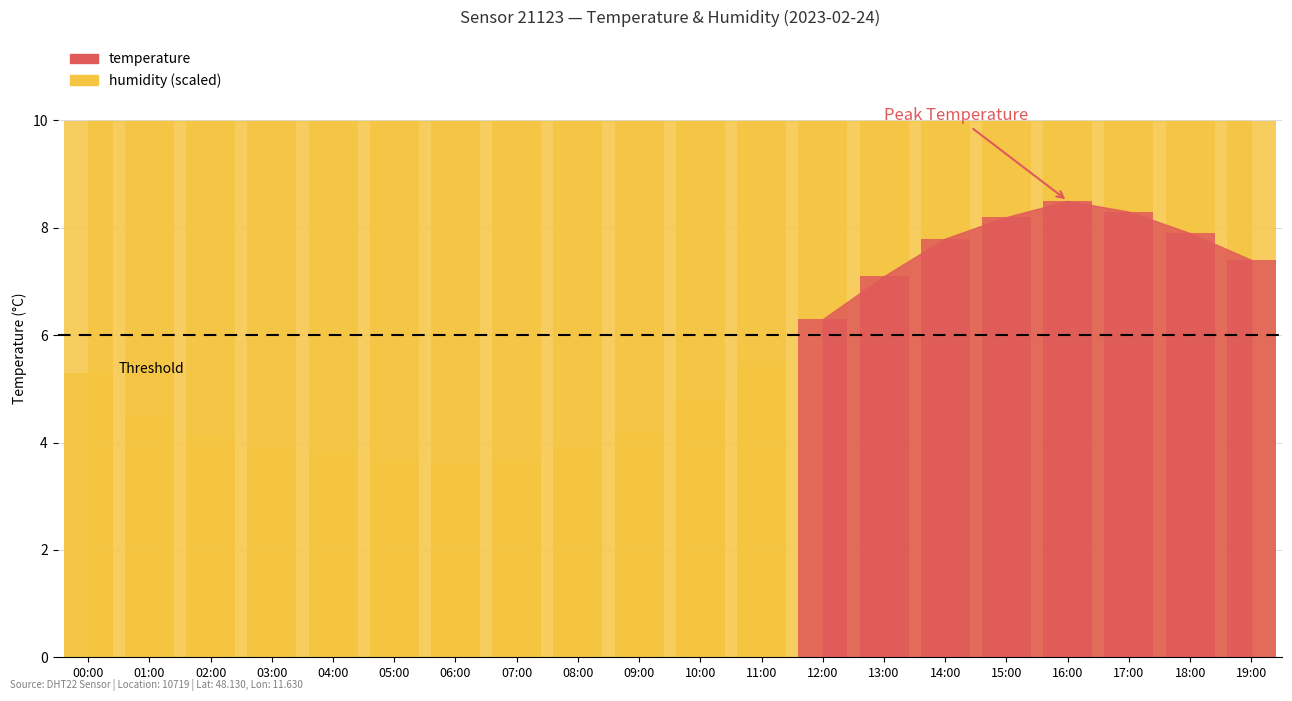

What is the average value?

5.6